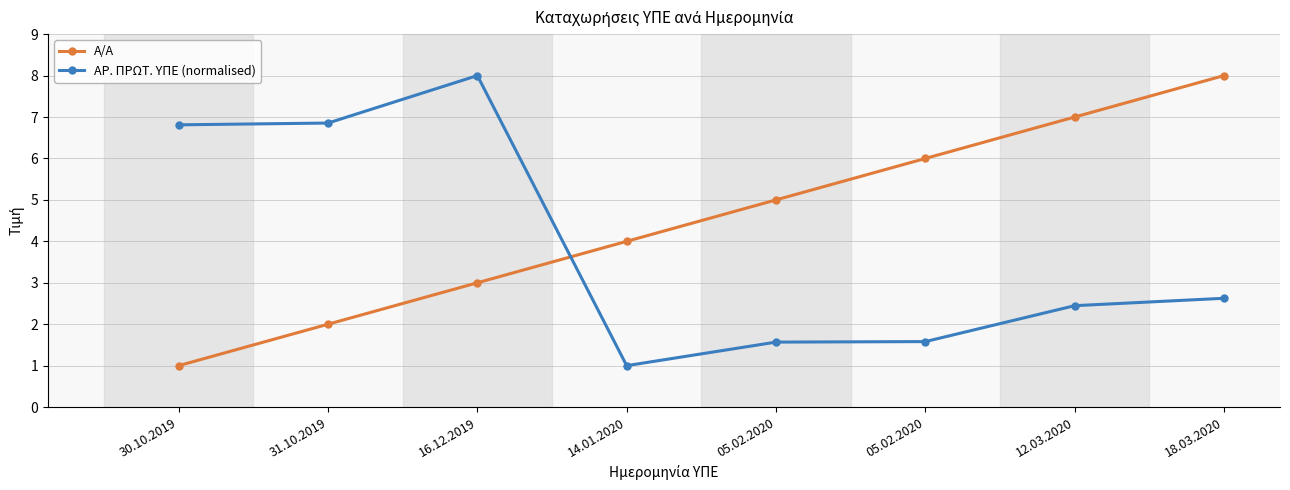

In ΑΡ. ΠΡΩΤ. ΥΠΕ (normalised), how many points are lower than both neighbors (excluding endpoints)?

1